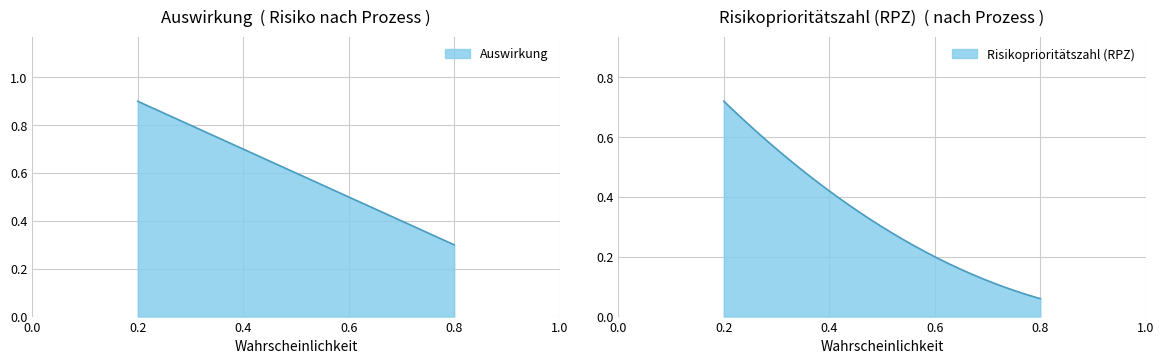

Which series has the widest spread of values?

Risikoprioritätszahl (RPZ)